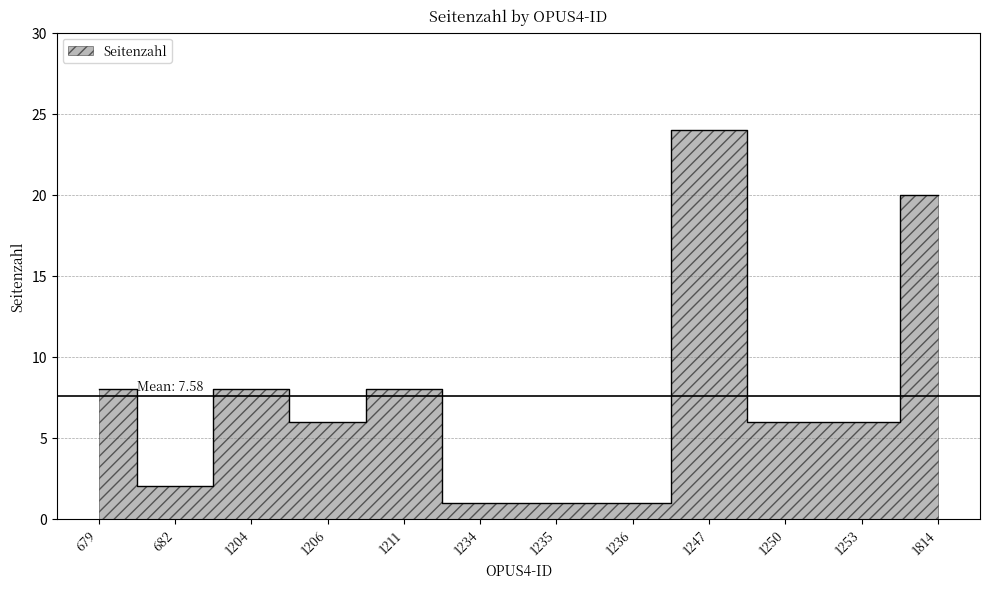

What is the maximum value shown in the chart?

24